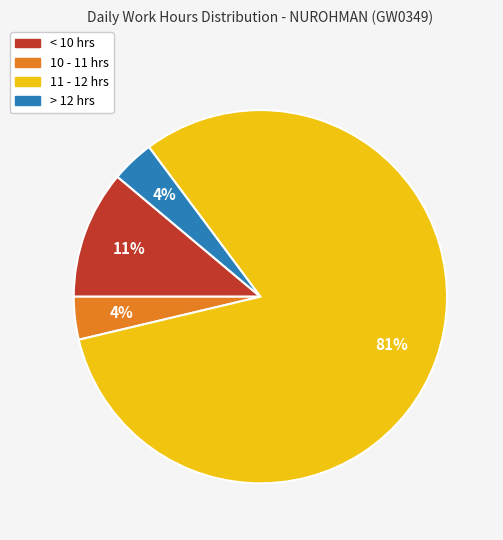

Does any single category account for the majority?

Yes